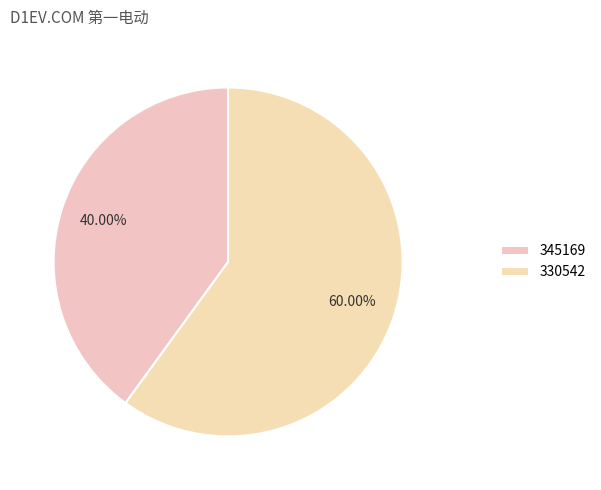

To the nearest percent, what is the combined percentage of 345169 and 330542?

100%